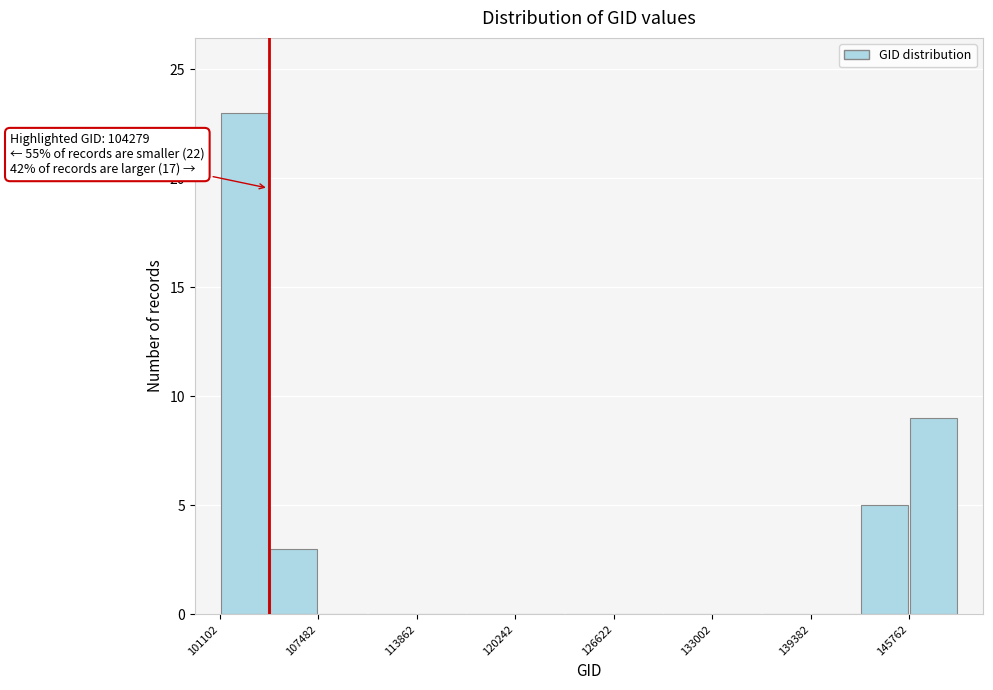

Read against the x-axis, roughly where is the centre of the tallest bar?

103000